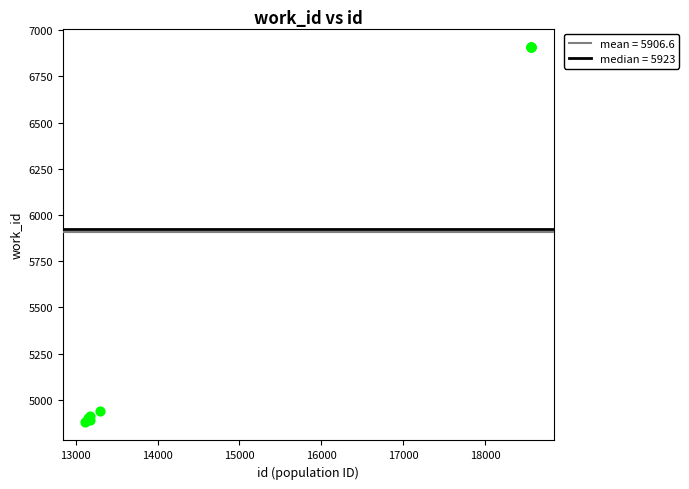

What Y value in the scatter plot is closest to 5894?

4938